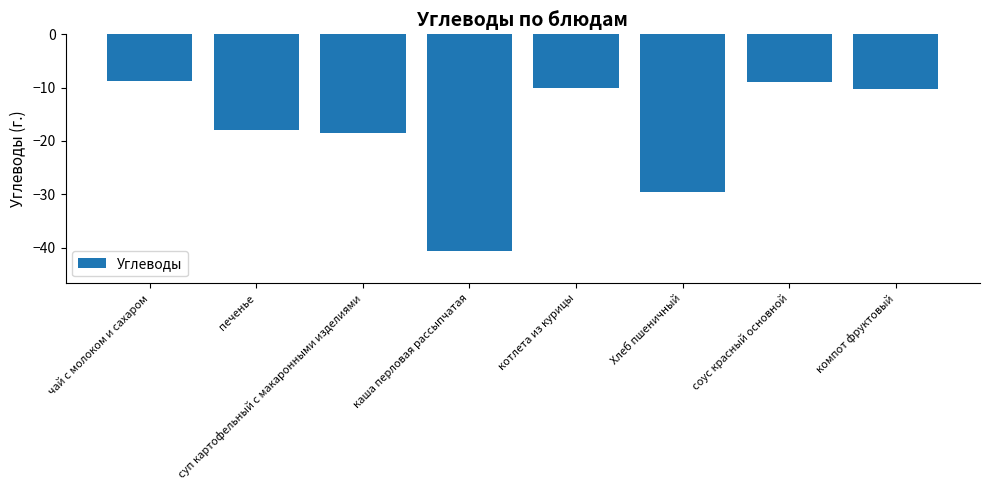

What position from the right is чай с молоком и сахаром?

8